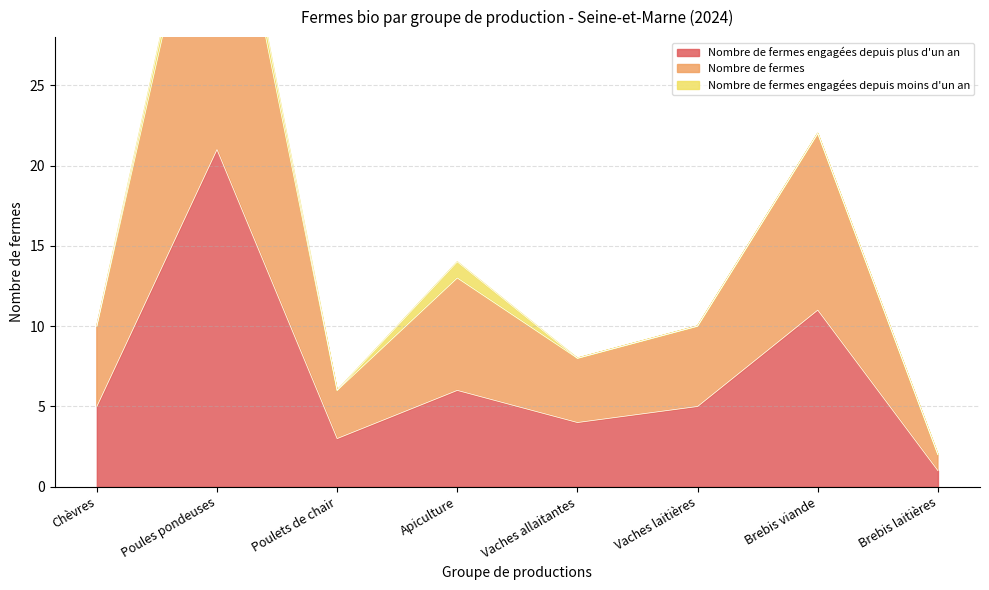

Reading right to left, list all the values displayed in this chart.

Nombre de fermes engagées depuis plus d'un an: 1	11	5	4	6	3	21	5
Nombre de fermes: 2	22	10	8	14	6	44	10